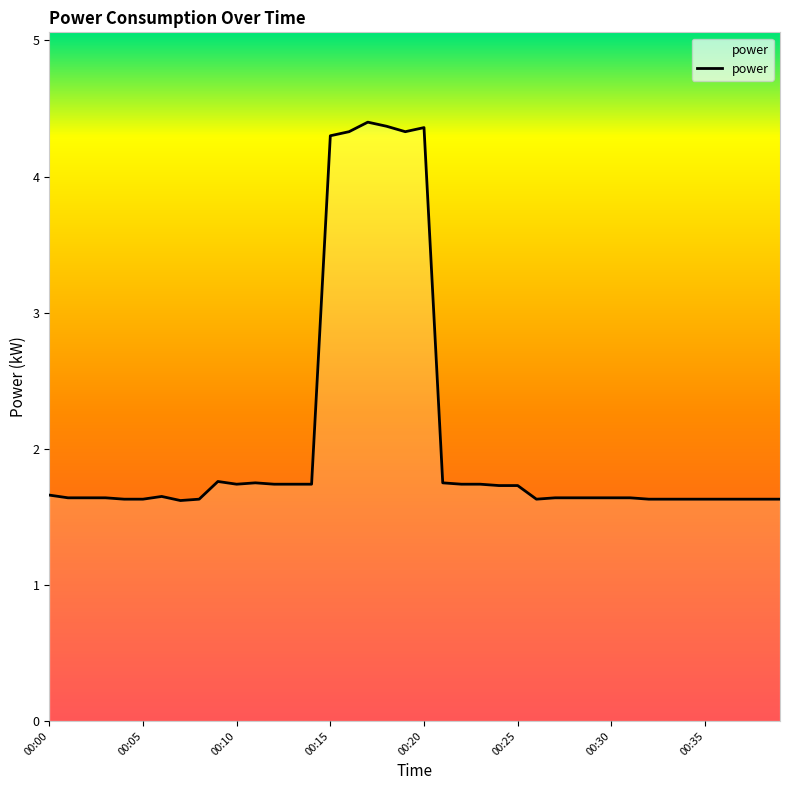

What is the difference between the maximum and minimum values?

2.8